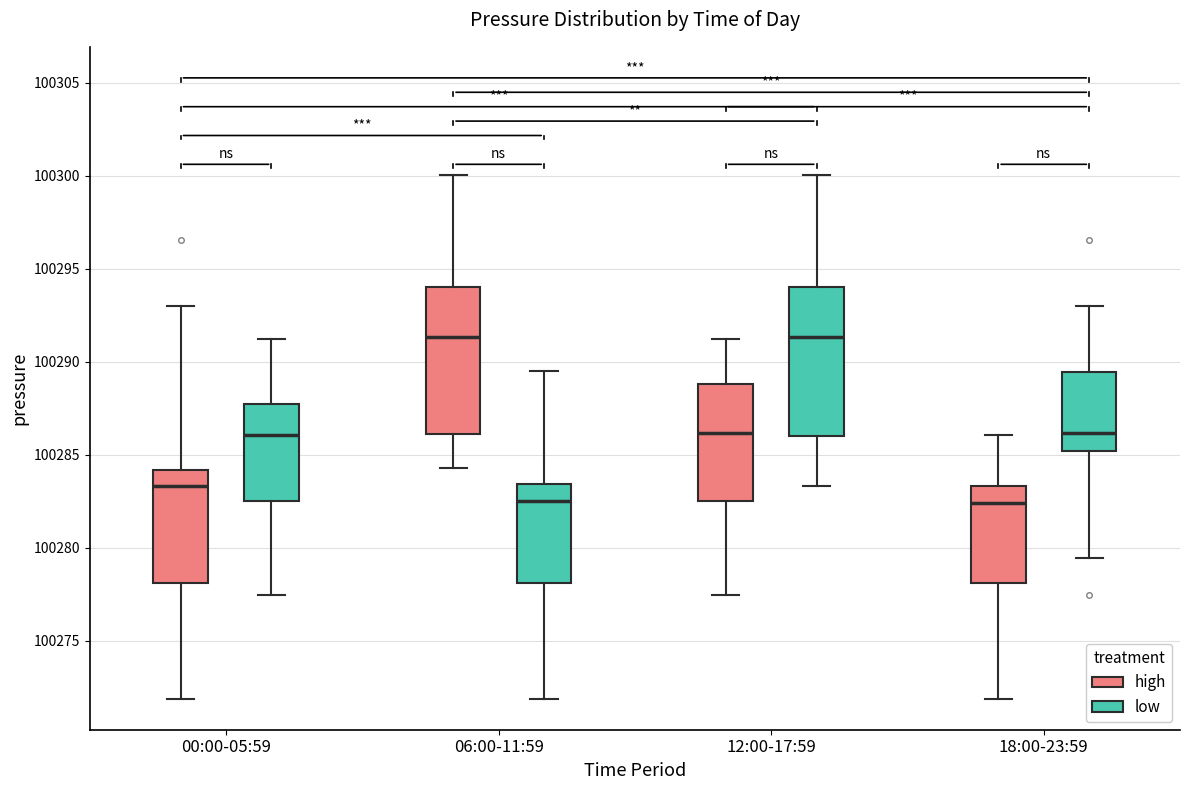

Reading left to right, transcribe this box plot: for each box, give where its median line is, the range the box spans, and where its two whiskers end, as read against the y-axis. The values are not printed on the chart, so give them approximately, as read against the axis.

00:00-05:59 (high): median 100283.5, box 100278.0 to 100284.0, whiskers 100272.0 to 100293.0
00:00-05:59 (low): median 100286.0, box 100282.5 to 100288.0, whiskers 100277.5 to 100291.5
06:00-11:59 (high): median 100291.5, box 100286.0 to 100294.0, whiskers 100284.5 to 100300.0
06:00-11:59 (low): median 100282.5, box 100278.0 to 100283.5, whiskers 100272.0 to 100289.5
12:00-17:59 (high): median 100286.0, box 100282.5 to 100289.0, whiskers 100277.5 to 100291.5
12:00-17:59 (low): median 100291.5, box 100286.0 to 100294.0, whiskers 100283.5 to 100300.0
18:00-23:59 (high): median 100282.5, box 100278.0 to 100283.5, whiskers 100272.0 to 100286.0
18:00-23:59 (low): median 100286.0, box 100285.0 to 100289.5, whiskers 100279.5 to 100293.0